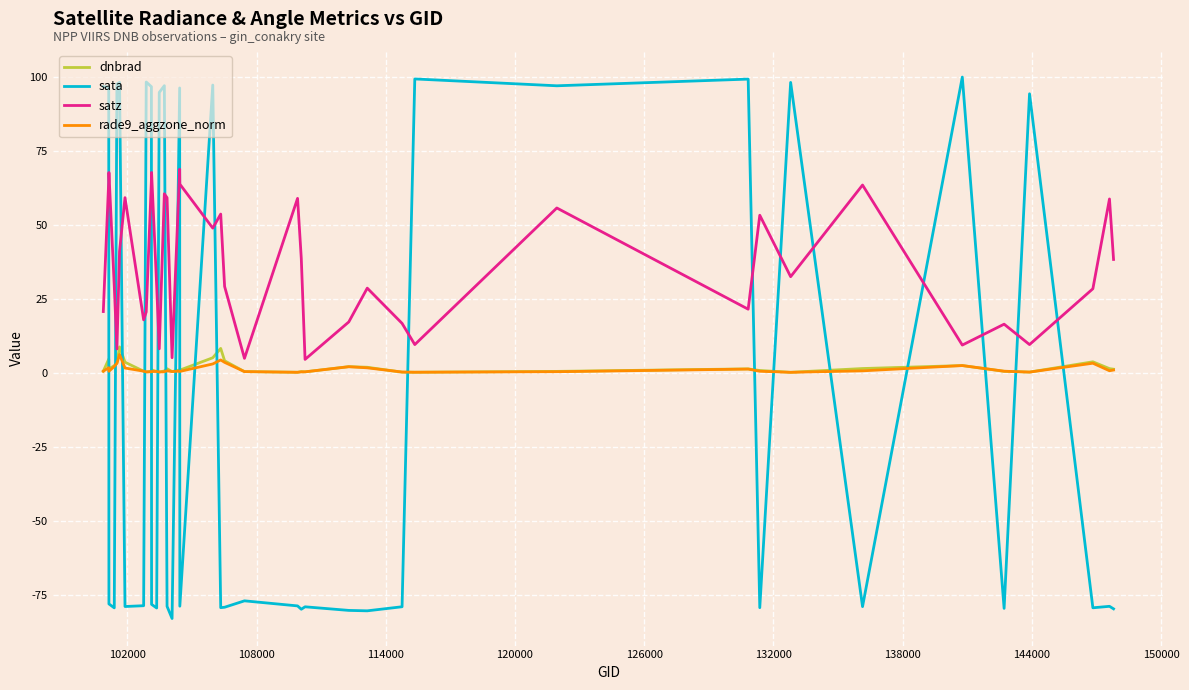

True or false: satz and rade9_aggzone_norm intersect in this chart.

False